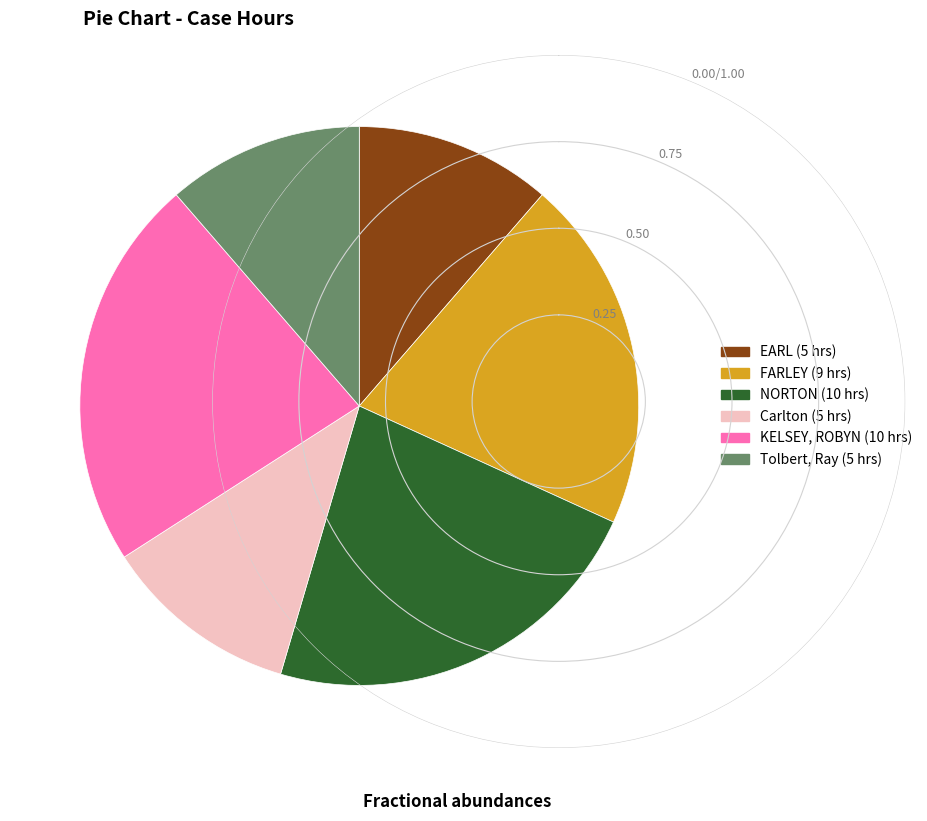

Is there any slice that represents more than half of the pie?

No